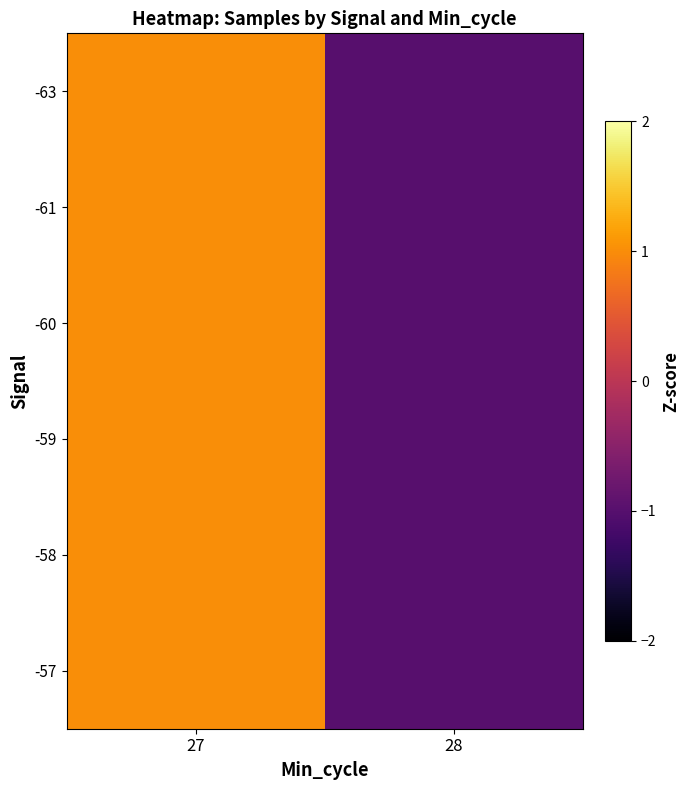

Which series has the largest total across all categories?

row_2